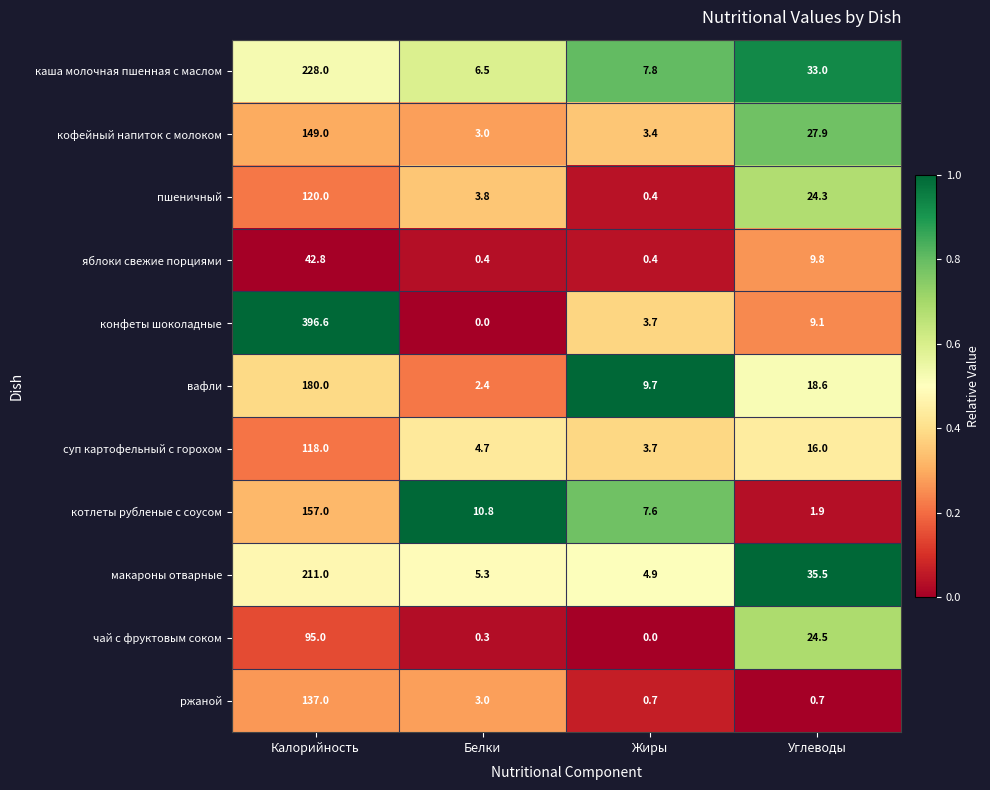

Is it true that вафли equals 236.3 at Калорийность?

False